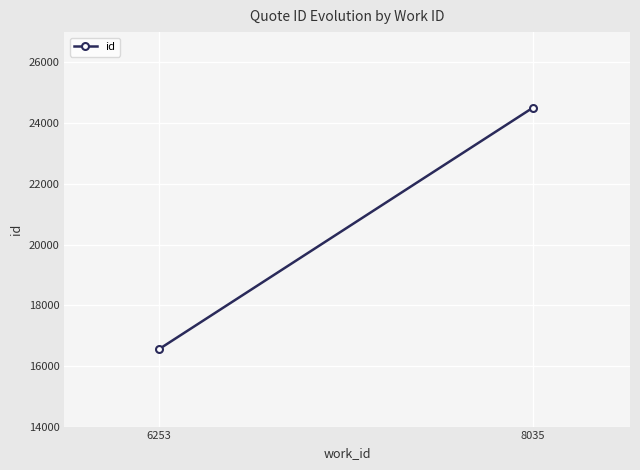

What is the value of the 2nd point from the left?

24502